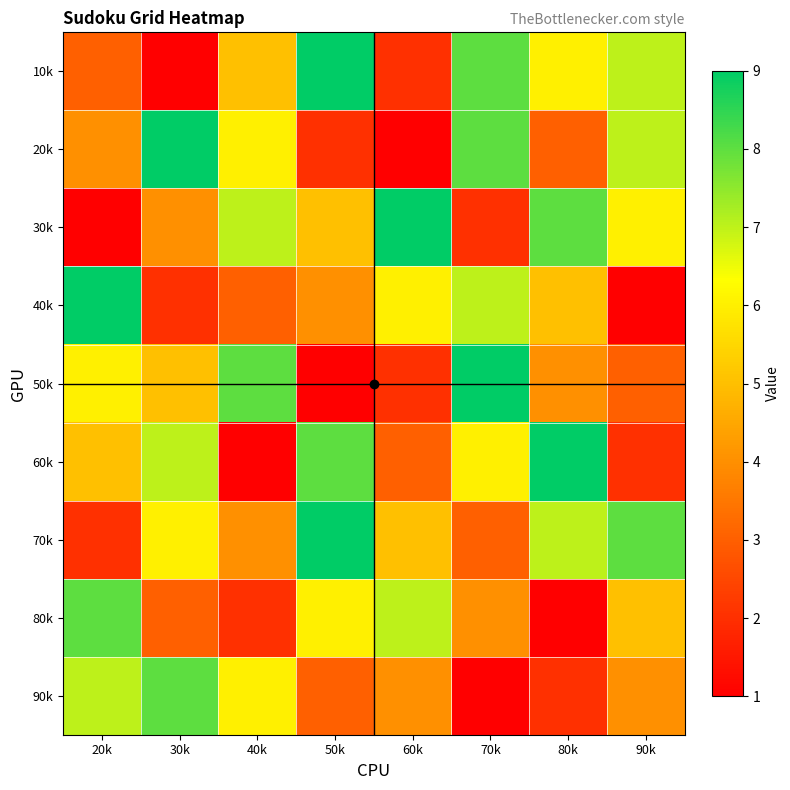

Which series has the largest total across all categories?

70k